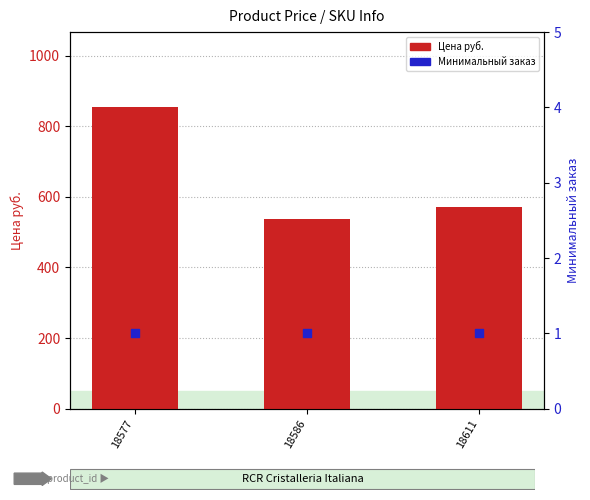

Which series contains the highest Y value?

Цена руб.